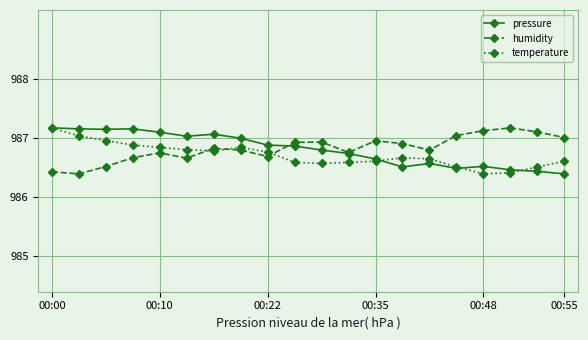

True or false: pressure has more than 2 interior local peaks.

True